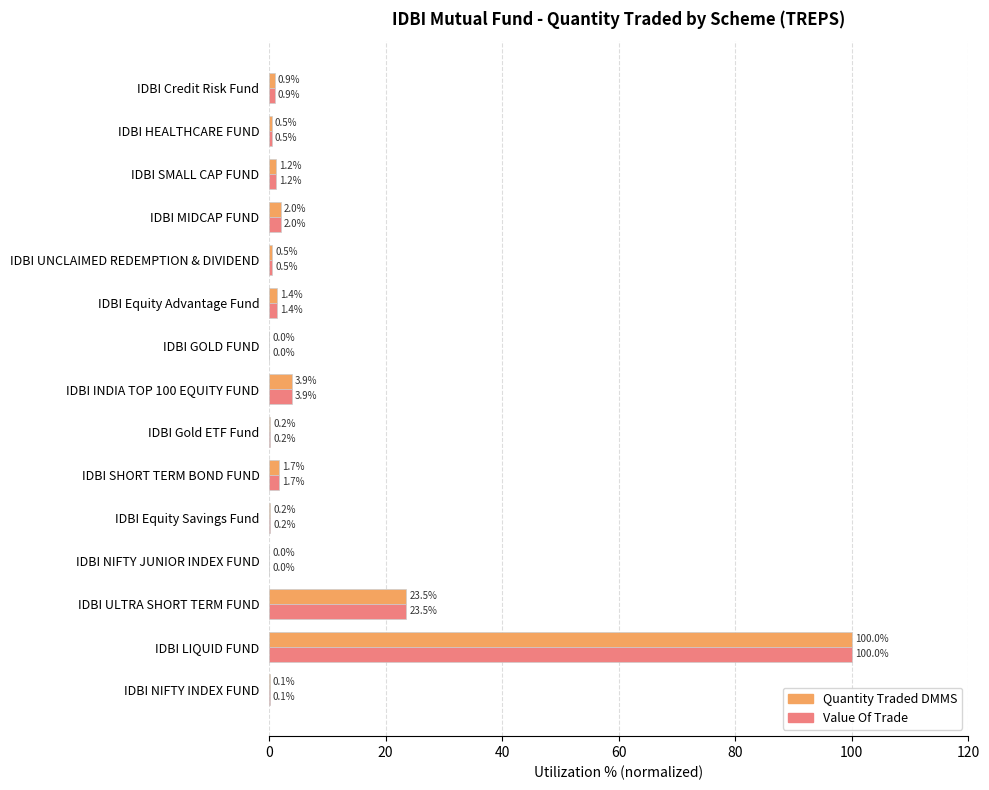

What is the total value across all series at IDBI HEALTHCARE FUND?

1.0